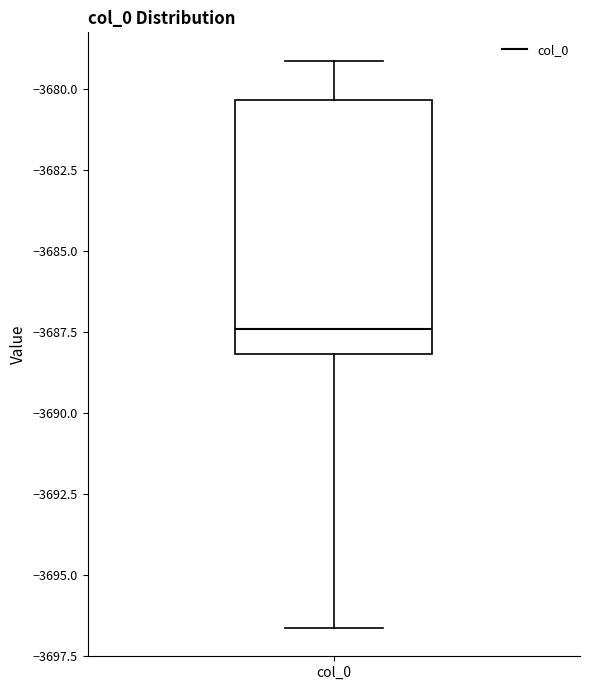

Where is the upper edge of the box for col_0 on the y-axis? The values are not printed on the chart, so give them approximately, as read against the axis.

-3680.5